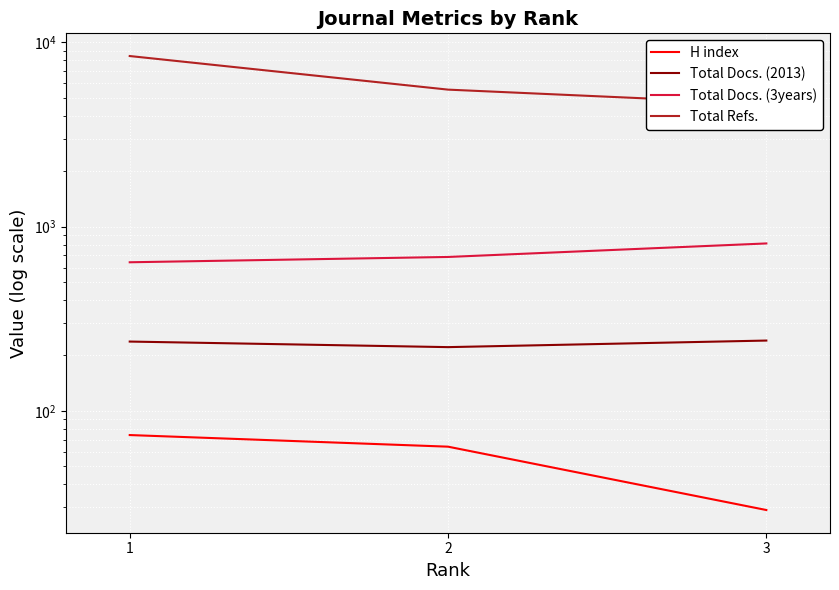

What are all the series names shown in the legend?

H index, Total Docs. (2013), Total Docs. (3years), Total Refs.